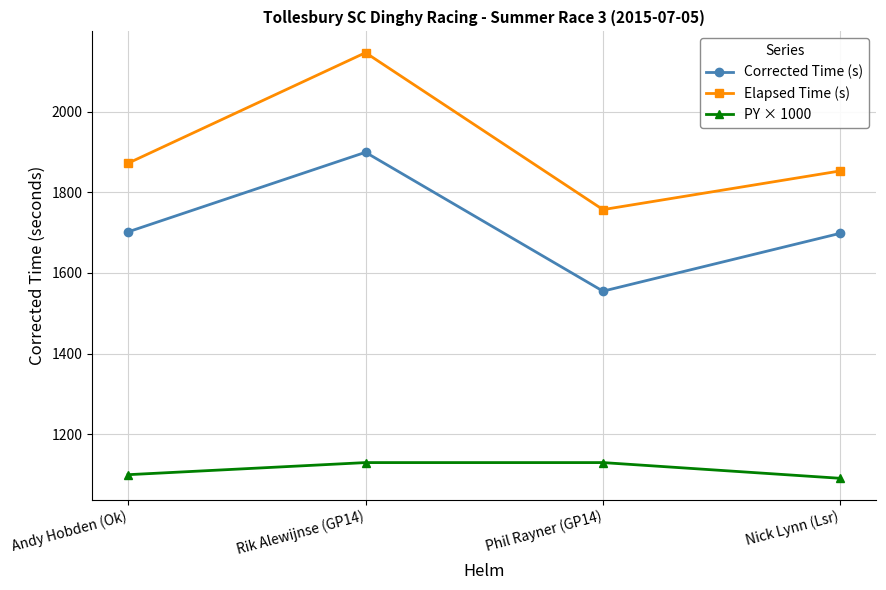

True or false: PY × 1000 has more than 2 interior local peaks.

False